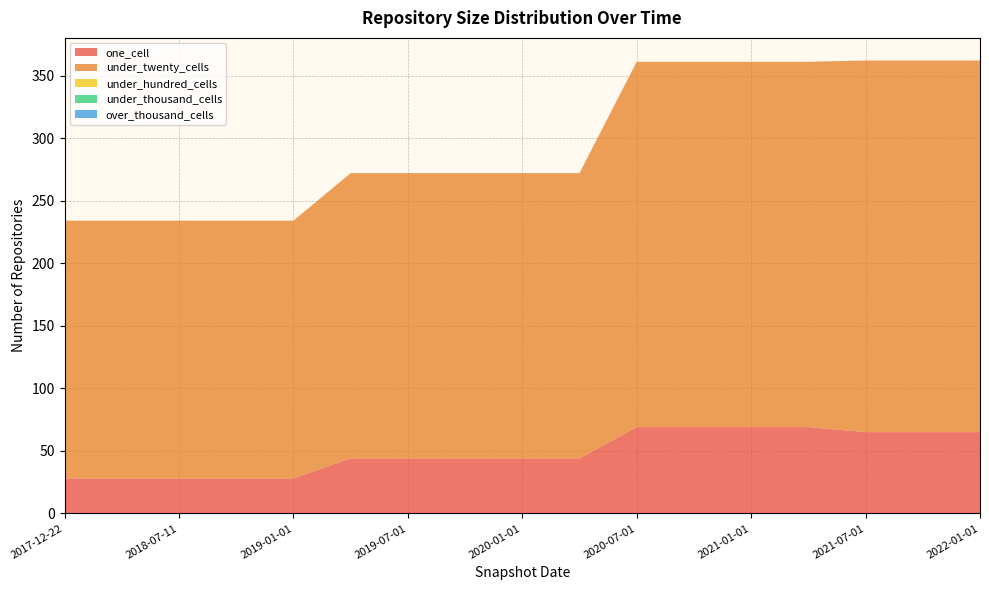

Reading left to right, extract all data points from this chart.

one_cell: 28	28	28	28	28	44	44	44	44	44	69	69	69	69	65	65	65
under_twenty_cells: 206	206	206	206	206	228	228	228	228	228	292	292	292	292	297	297	297
under_hundred_cells: 0	0	0	0	0	0	0	0	0	0	0	0	0	0	0	0	0
under_thousand_cells: 0	0	0	0	0	0	0	0	0	0	0	0	0	0	0	0	0
over_thousand_cells: 0	0	0	0	0	0	0	0	0	0	0	0	0	0	0	0	0